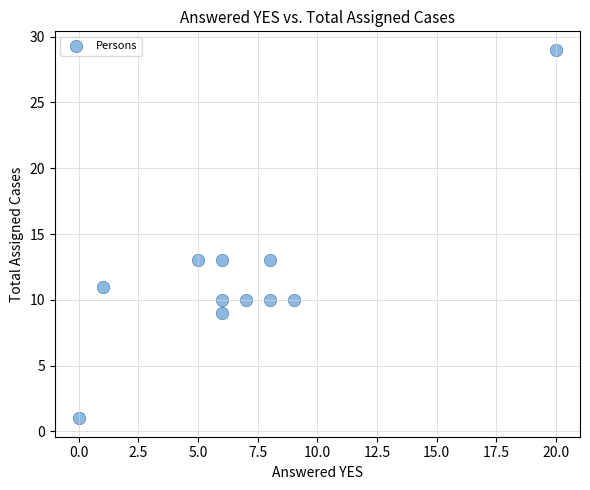

What is the range of Y values (max minus min)?

28